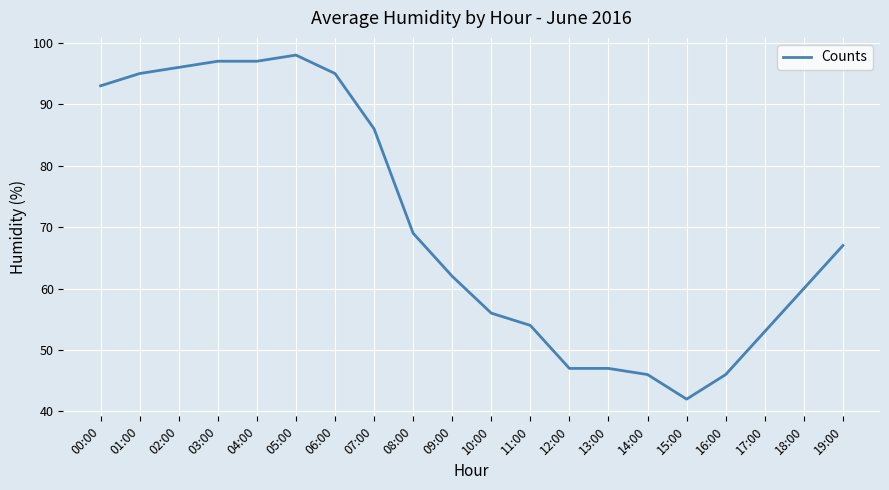

How many lines are shown in the chart?

1